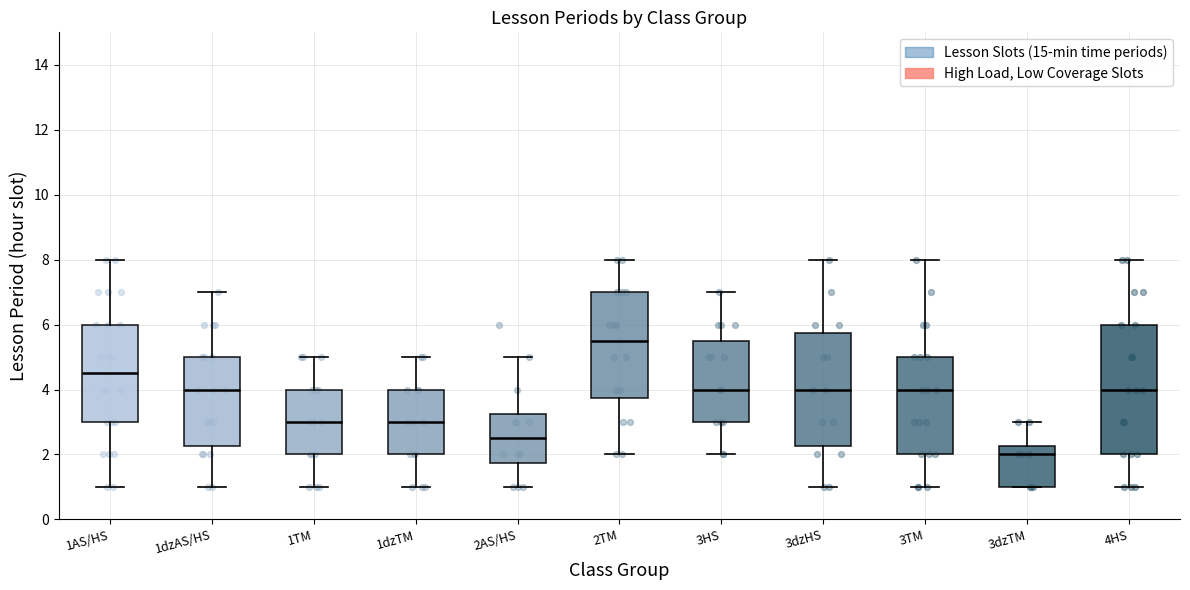

Reading left to right, read every box against the y-axis: the position of its median line, the range the box covers, and the ends of its whiskers. The values are not printed on the chart, so give them approximately, as read against the axis.

1AS/HS: median 4.6, box 3.0 to 6.0, whiskers 1.0 to 8.0
1dzAS/HS: median 4.0, box 2.2 to 5.0, whiskers 1.0 to 7.0
1TM: median 3.0, box 2.0 to 4.0, whiskers 1.0 to 5.0
1dzTM: median 3.0, box 2.0 to 4.0, whiskers 1.0 to 5.0
2AS/HS: median 2.6, box 1.8 to 3.2, whiskers 1.0 to 5.0
2TM: median 5.6, box 3.8 to 7.0, whiskers 2.0 to 8.0
3HS: median 4.0, box 3.0 to 5.6, whiskers 2.0 to 7.0
3dzHS: median 4.0, box 2.2 to 5.8, whiskers 1.0 to 8.0
3TM: median 4.0, box 2.0 to 5.0, whiskers 1.0 to 8.0
3dzTM: median 2.0, box 1.0 to 2.2, whiskers 1.0 to 3.0
4HS: median 4.0, box 2.0 to 6.0, whiskers 1.0 to 8.0